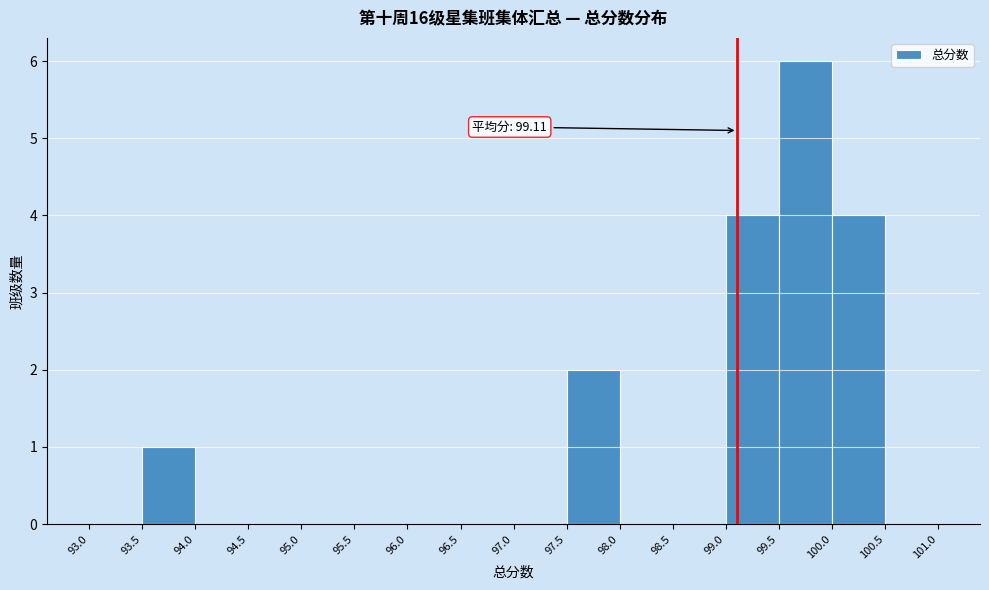

Which range on the x-axis has the tallest bar?

99.5 to 100.0